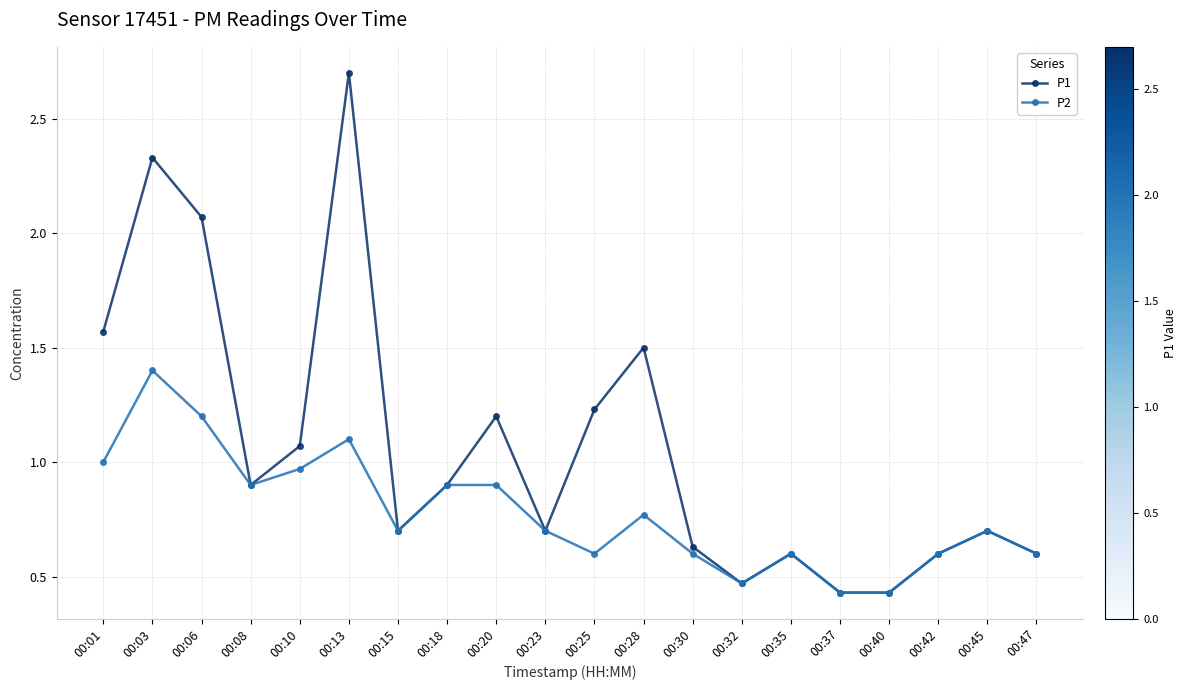

What is the total value across all series at 00:10?

2.0